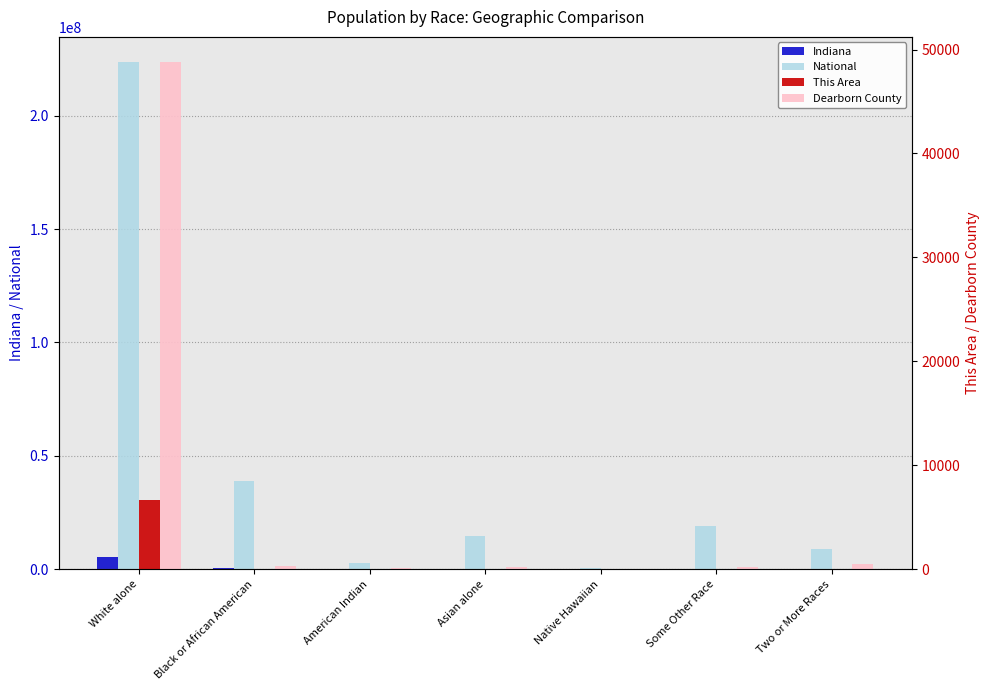

The This Area series shows 10 at Asian alone. True or false?

False